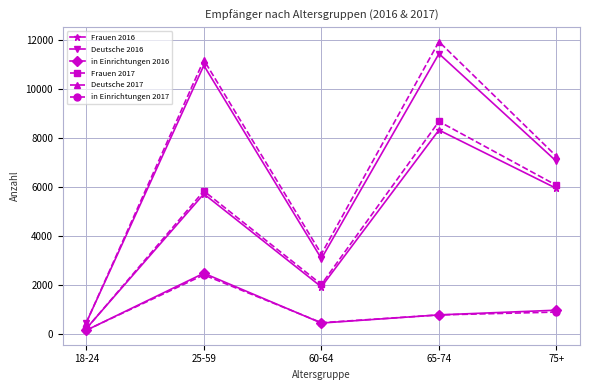

What is the difference between the maximum and minimum values in the Deutsche 2016 series?

10981